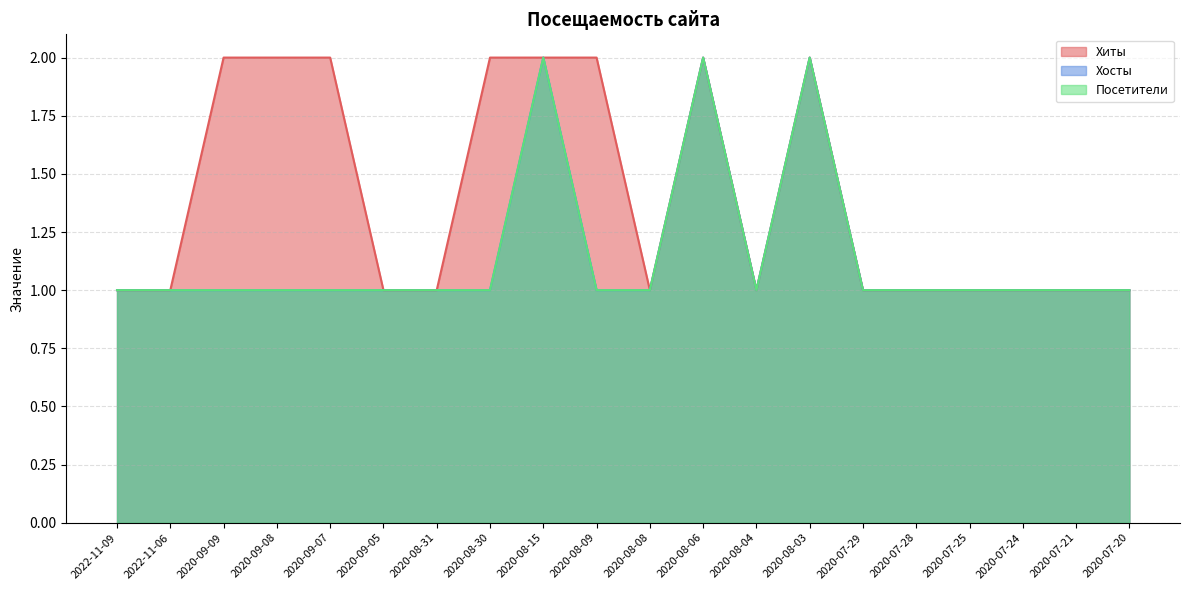

What position from the right is 2020-09-05?

15